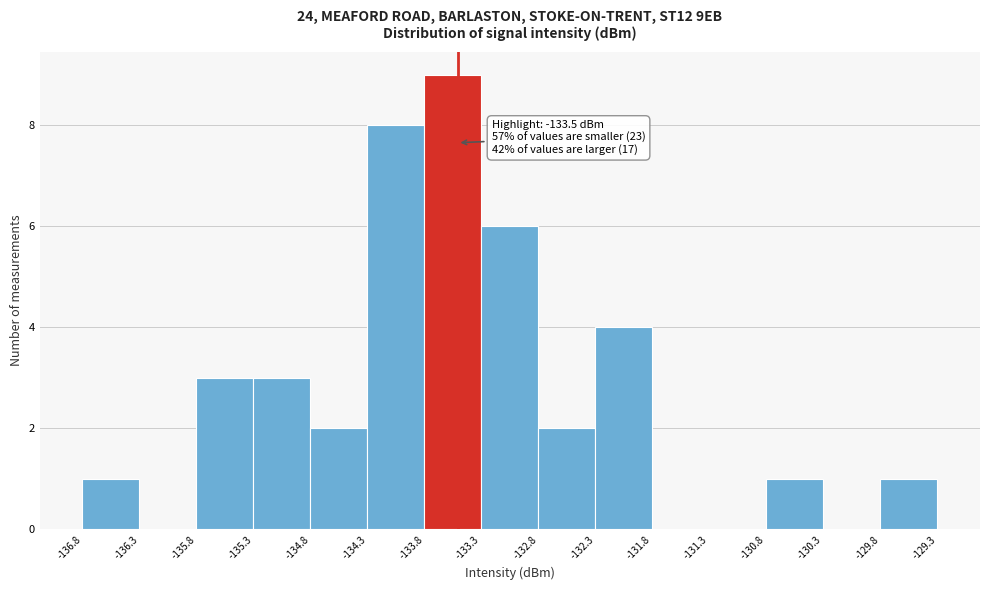

Over which range of the x-axis is the bar tallest?

-133.8 to -133.3